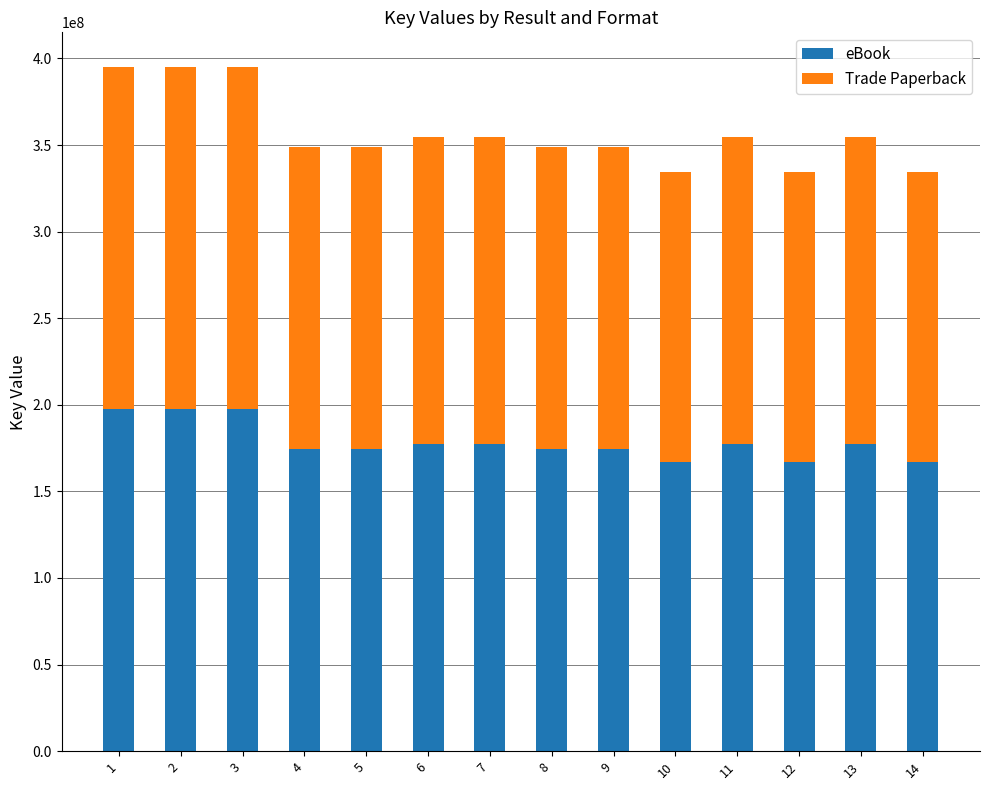

What is the sum of all eBook values?

2501355569